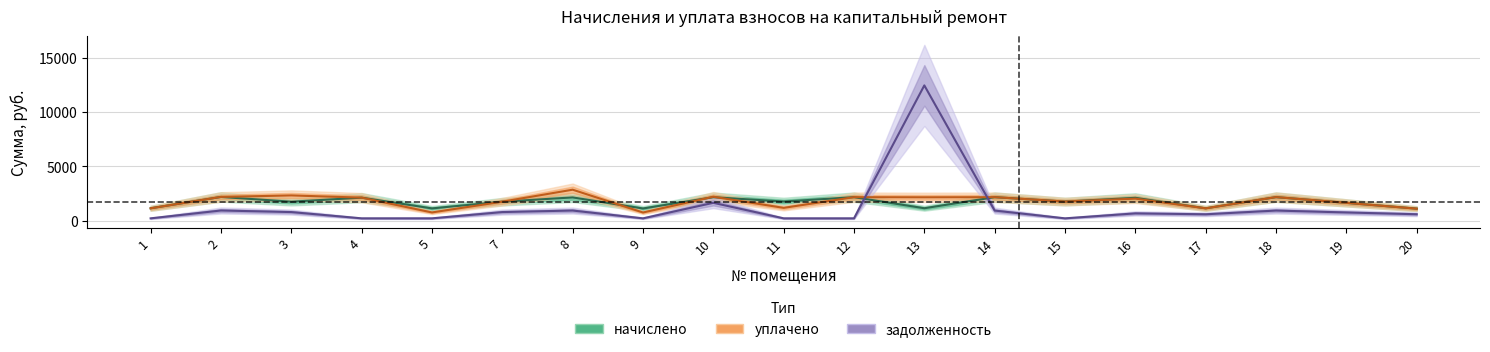

In начислено, how many points are lower than both neighbors (excluding endpoints)?

7